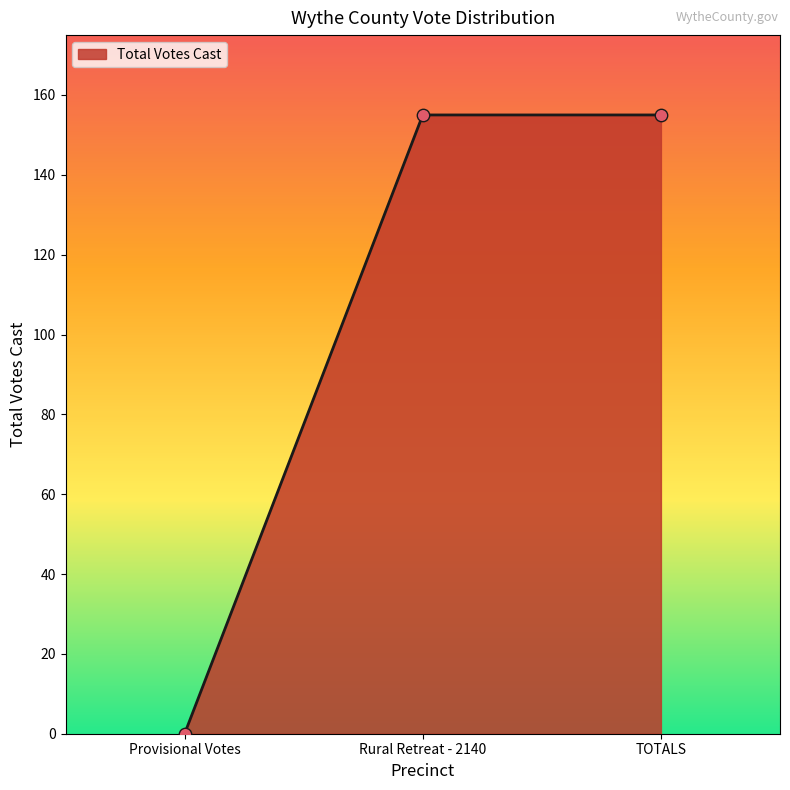

Which has a higher value, Provisional Votes or Rural Retreat - 2140?

Rural Retreat - 2140